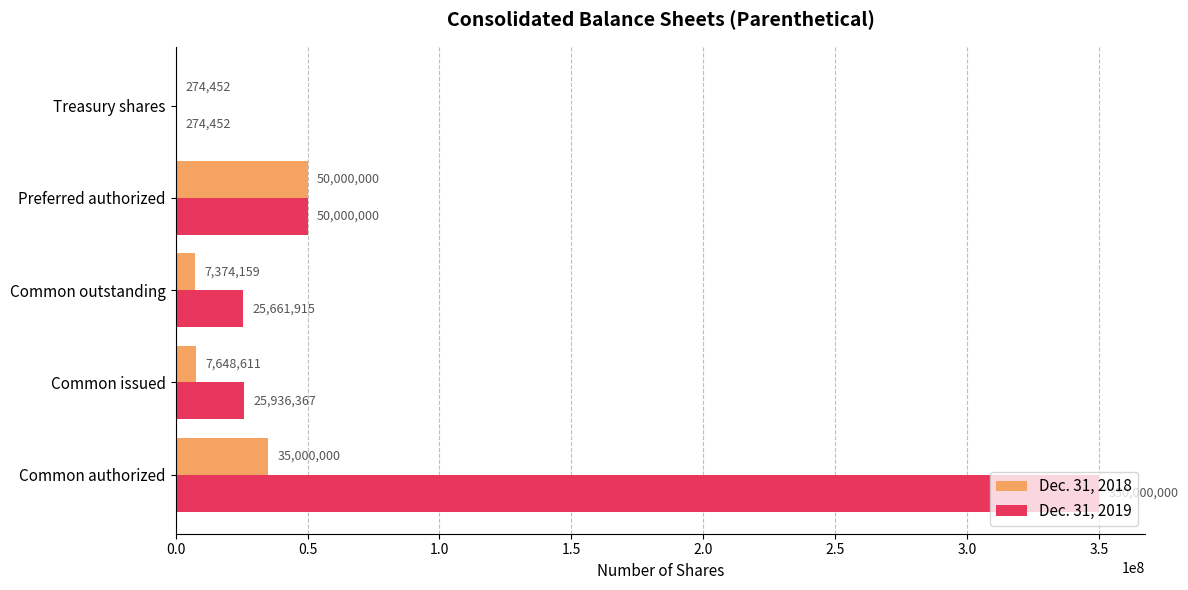

Count the number of data series in this chart.

2